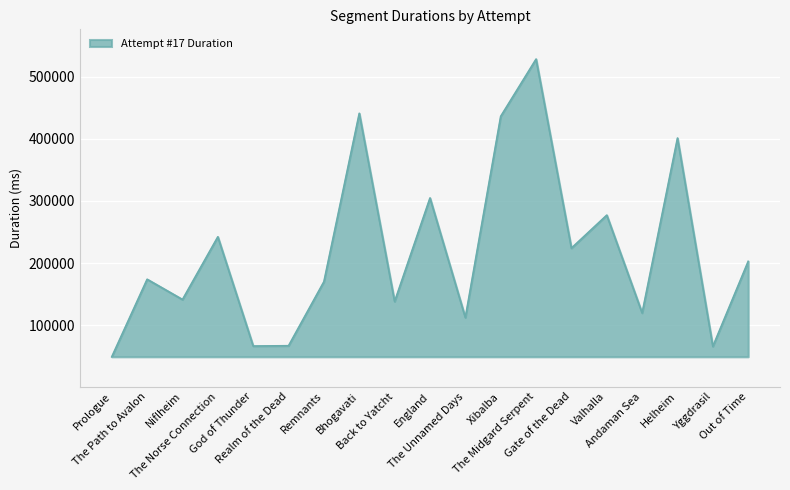

What is the greatest value displayed?

528074